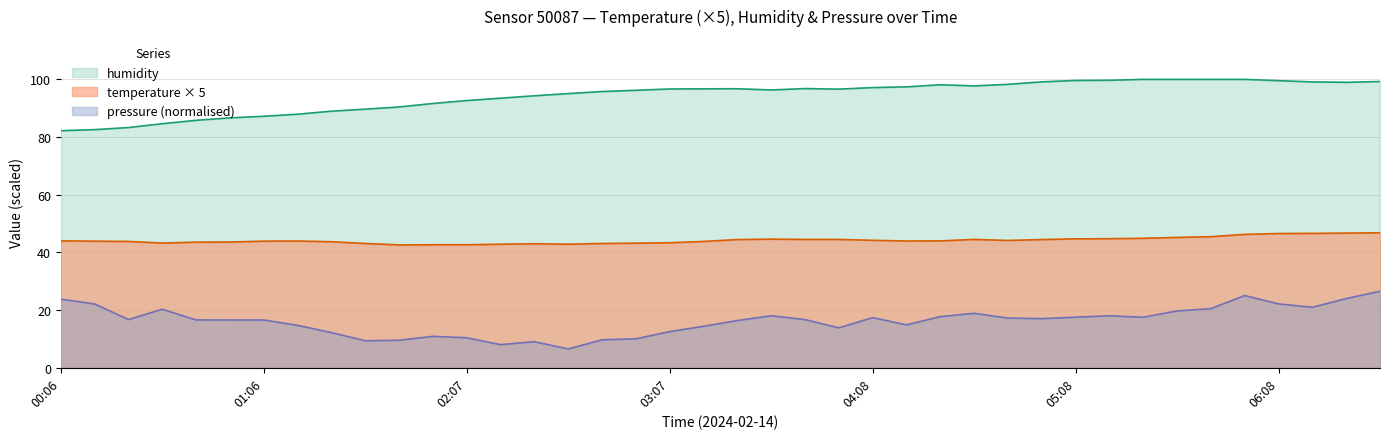

True or false: humidity has more than 1 points higher than both neighbors.

True